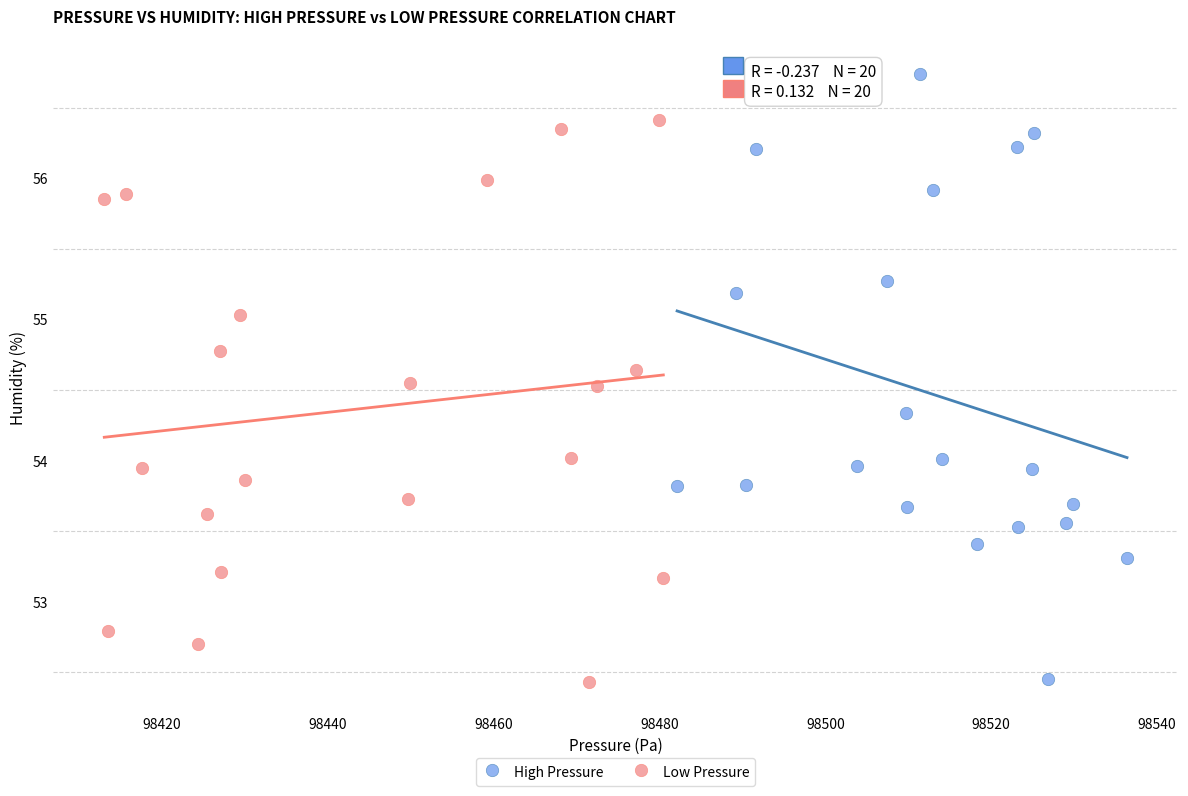

Which series has the largest Y range (max minus min)?

High Pressure